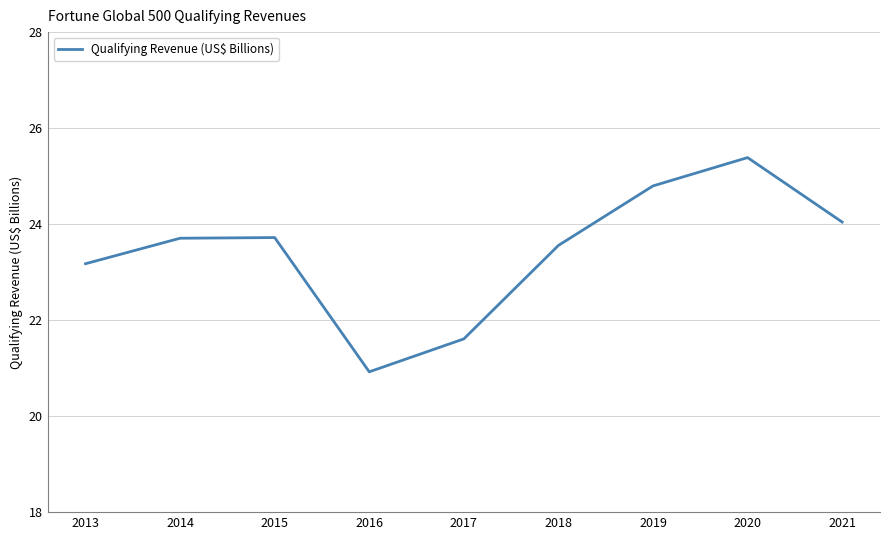

At which category does the chart reach its minimum across all series?

2016